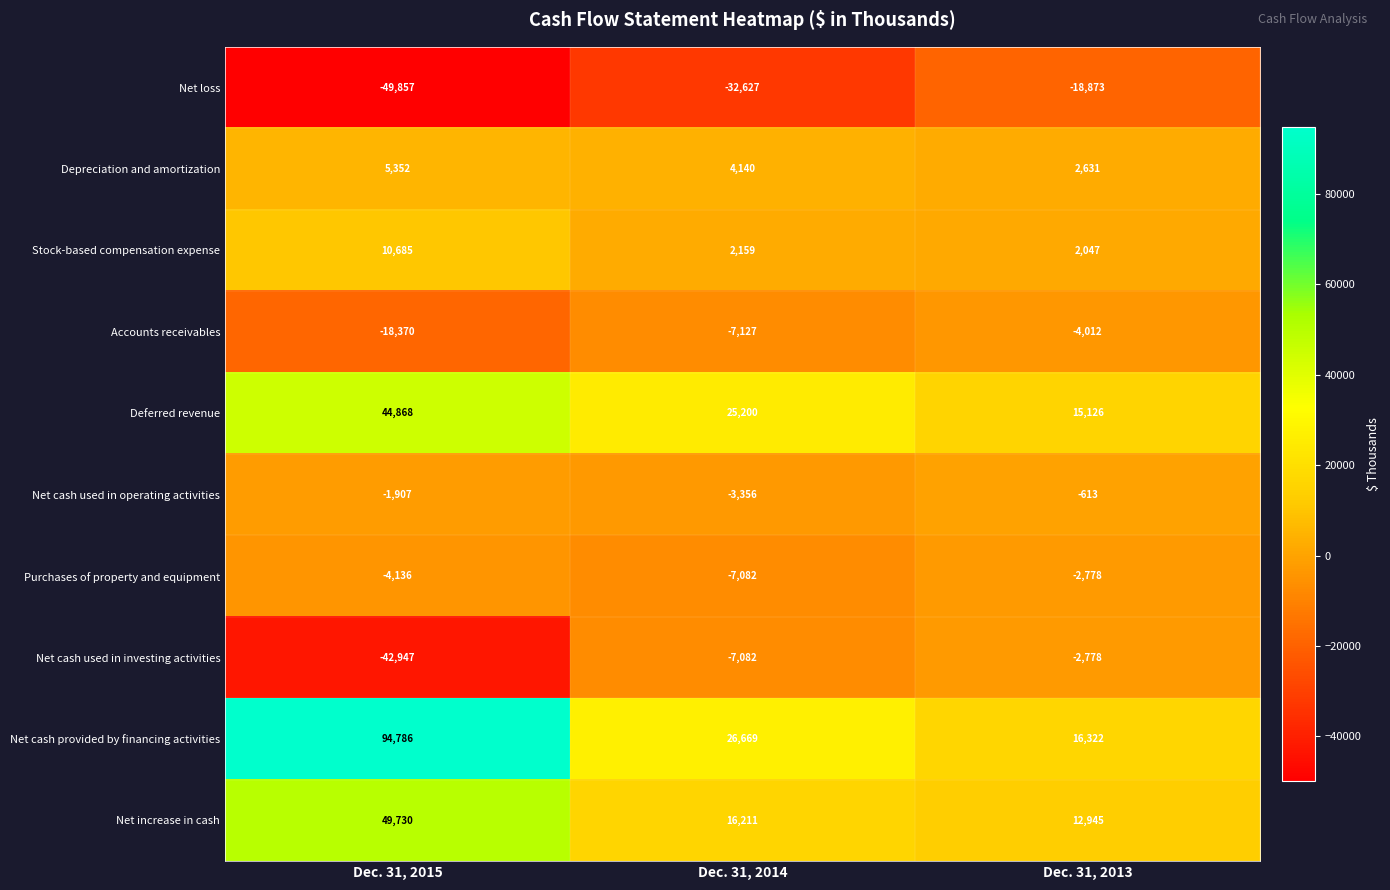

List the labels in order of Net increase in cash value, largest first.

Dec. 31, 2015, Dec. 31, 2014, Dec. 31, 2013